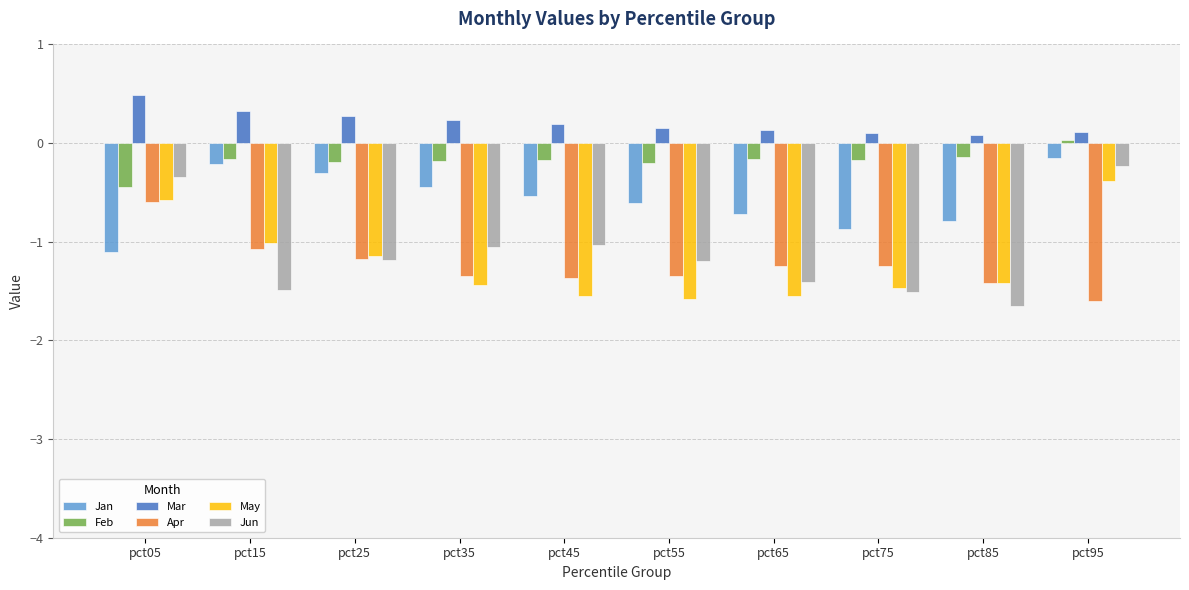

At which category does the chart reach its minimum across all series?

pct85